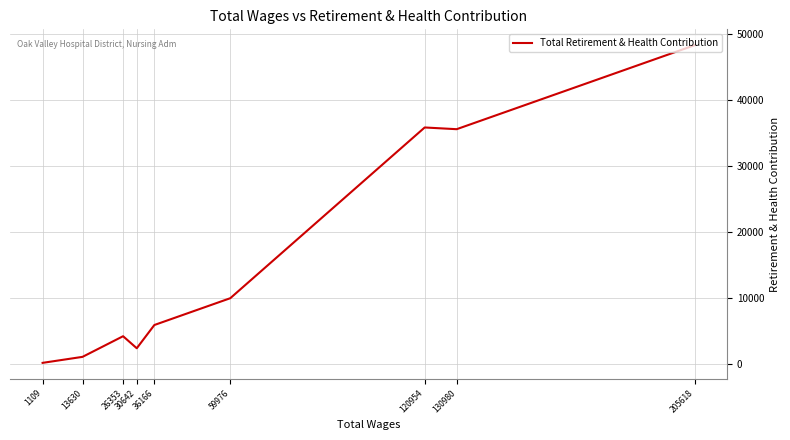

What is the difference between the values at 30642 and 130980?

33217